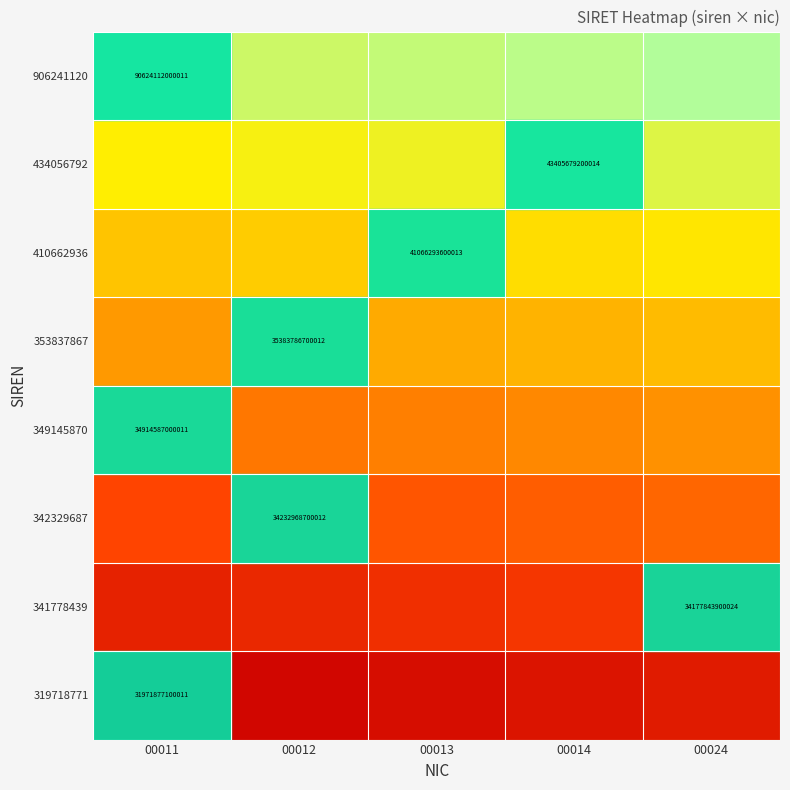

Which label corresponds to the largest value in the chart?

00011